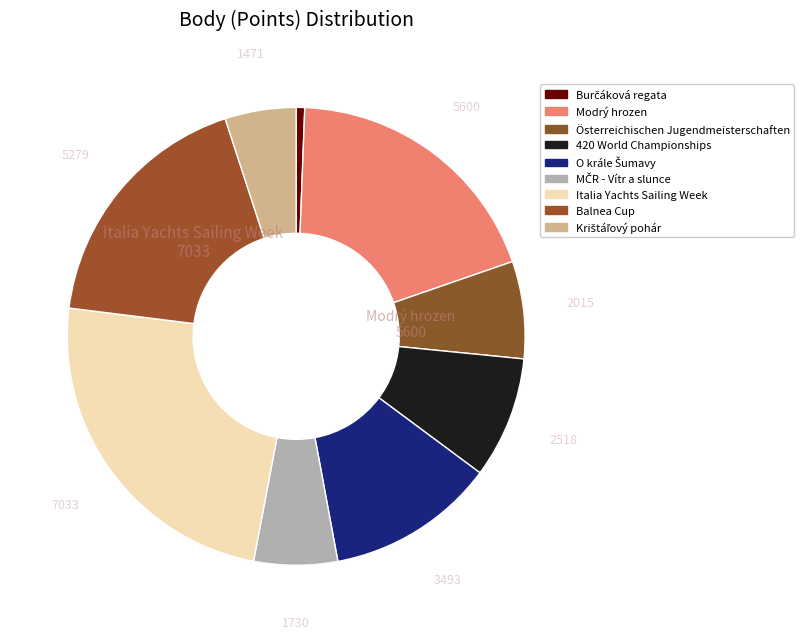

Which category has the smallest portion of the pie?

Burčáková regata